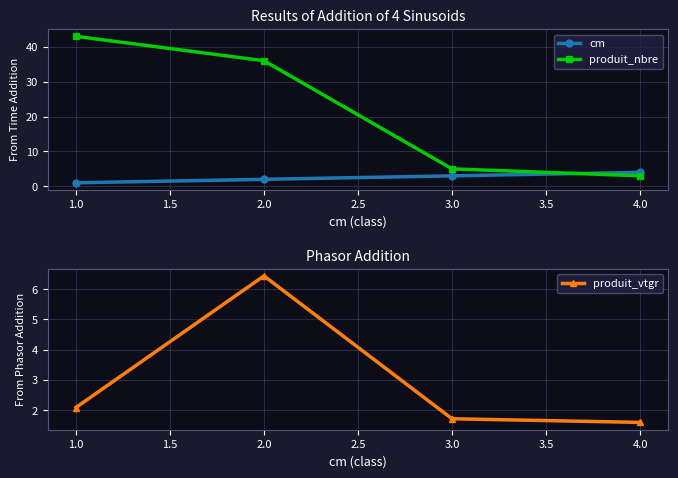

True or false: cm has more than 1 points higher than both neighbors.

False